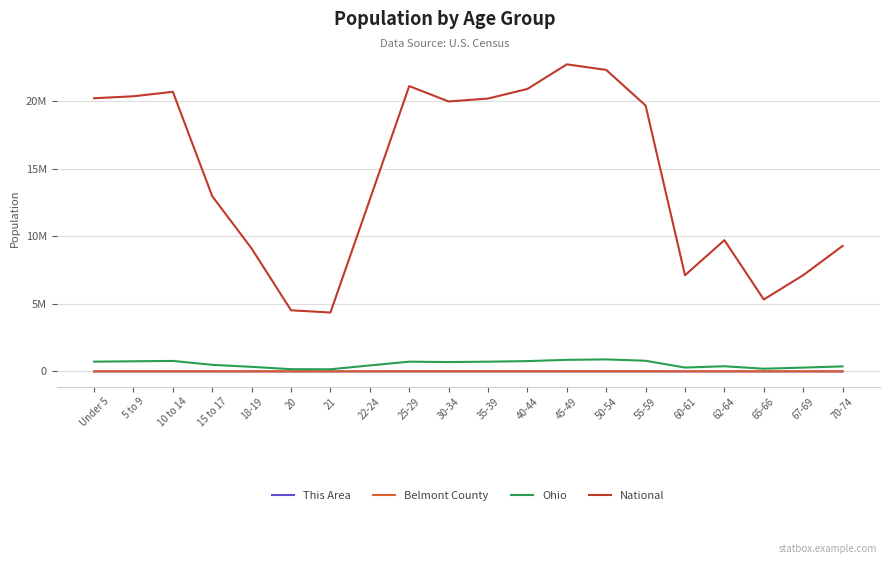

What position from the left is 50-54?

14